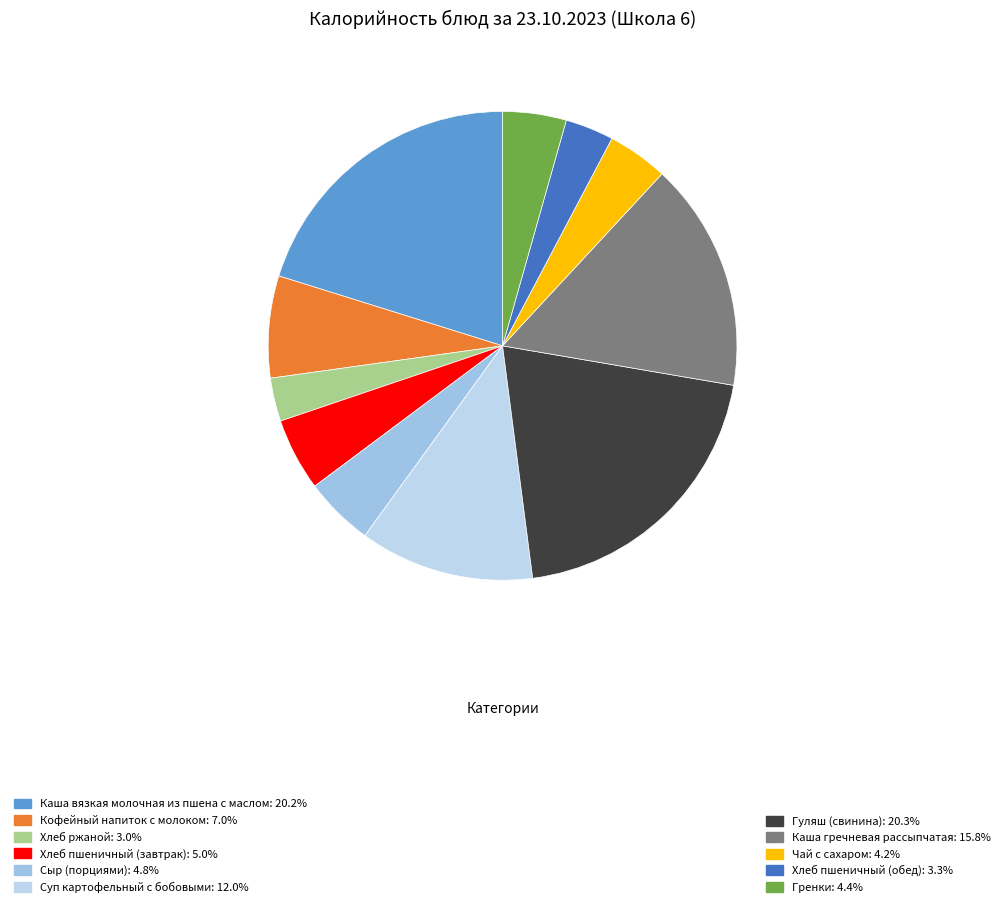

Count the number of slices in the pie.

11